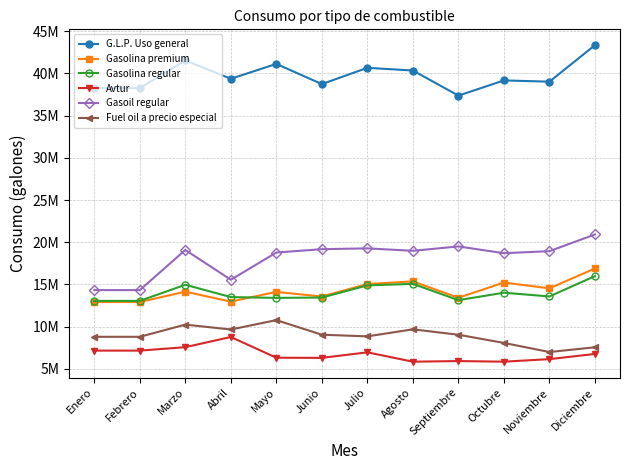

At which label is G.L.P. Uso general closest to 40357453?

Agosto